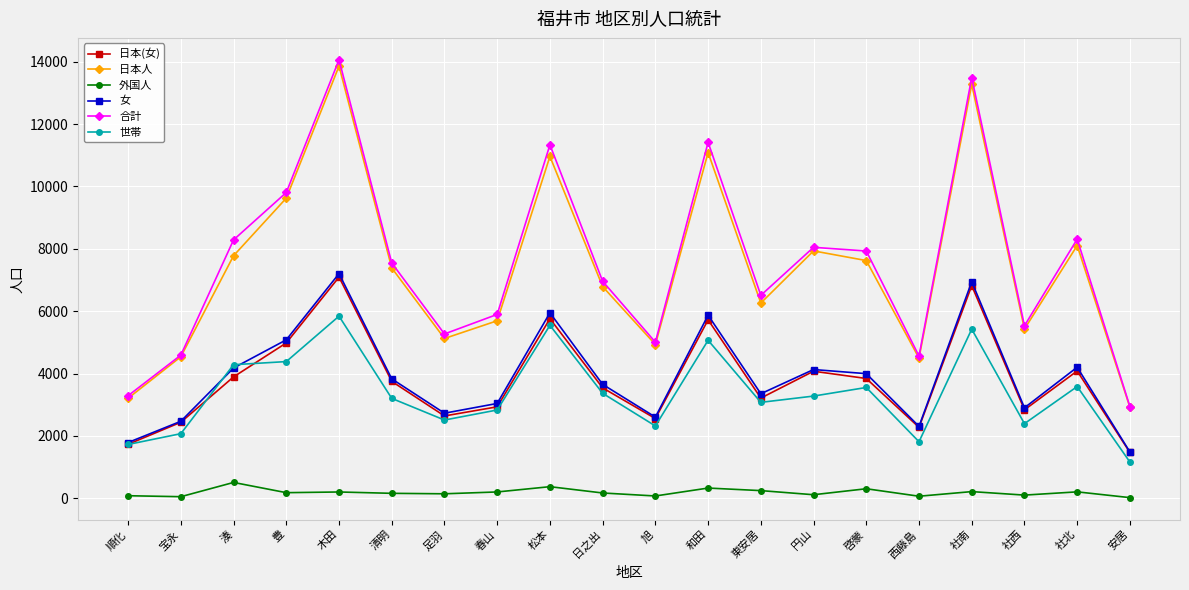

Which series has the widest spread of values?

合計